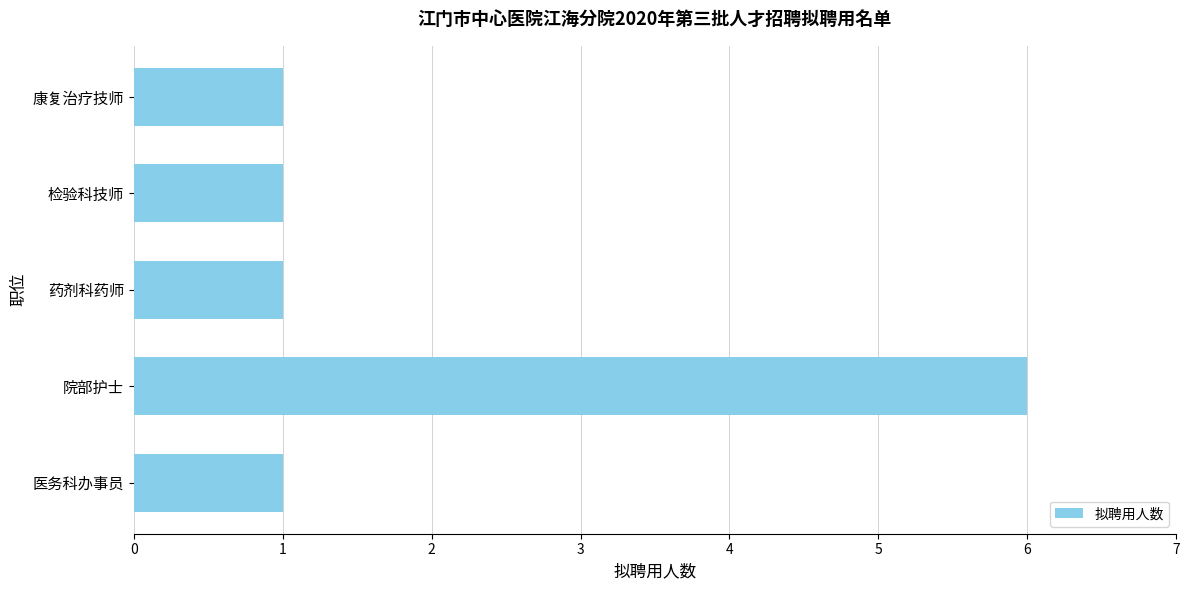

The chart shows a value of 2 at 药剂科药师. True or false?

False